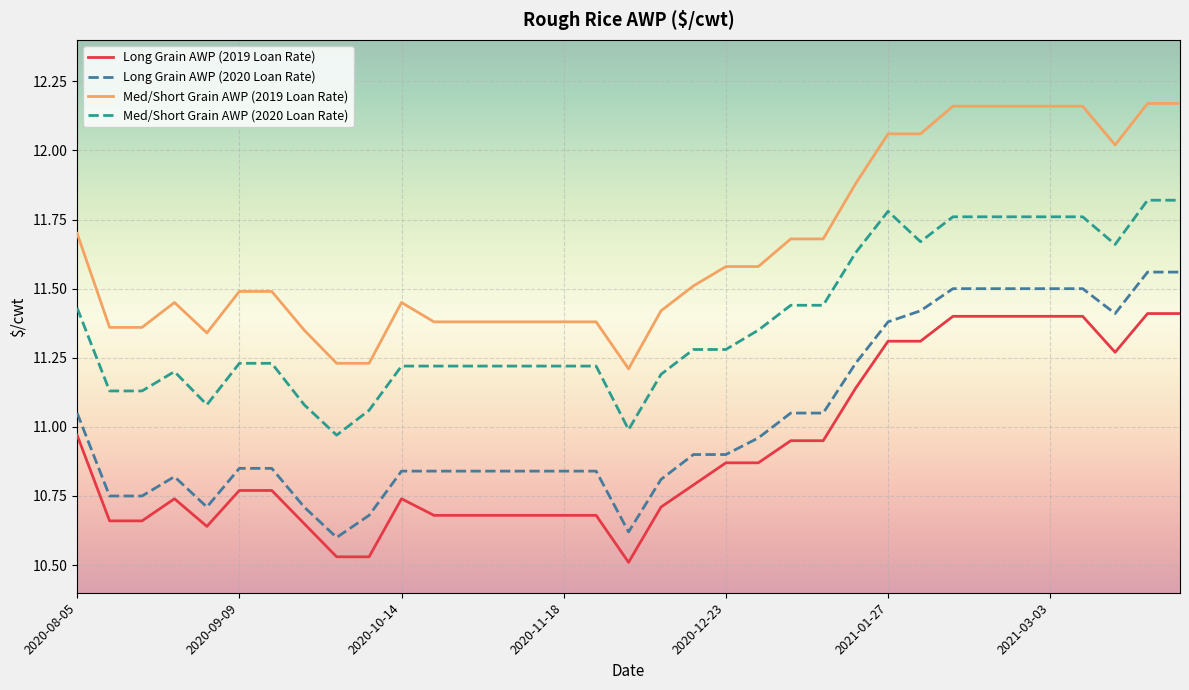

True or false: Long Grain AWP (2020 Loan Rate) and Med/Short Grain AWP (2019 Loan Rate) intersect in this chart.

False